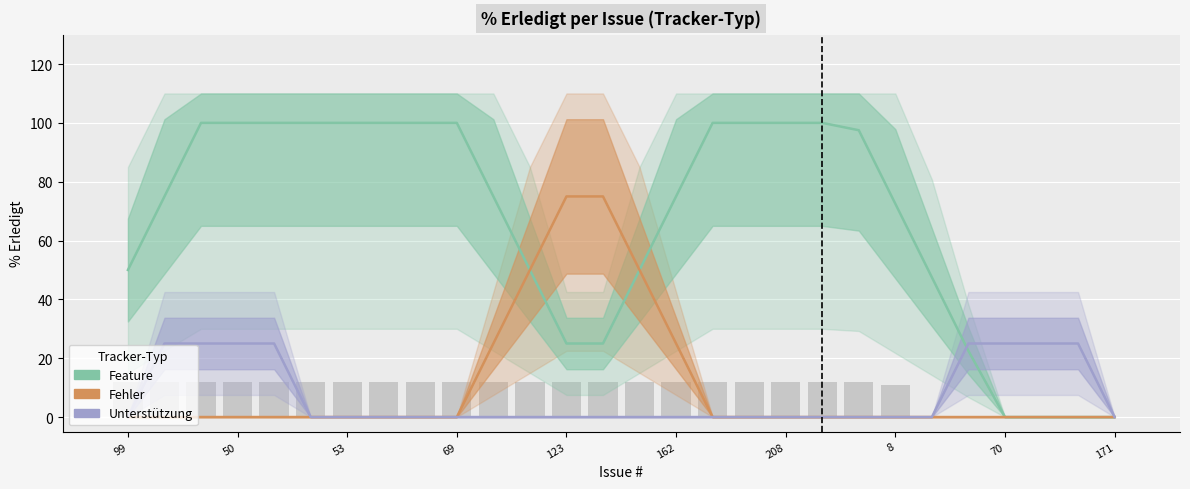

Which category has the lowest value across all series?

105